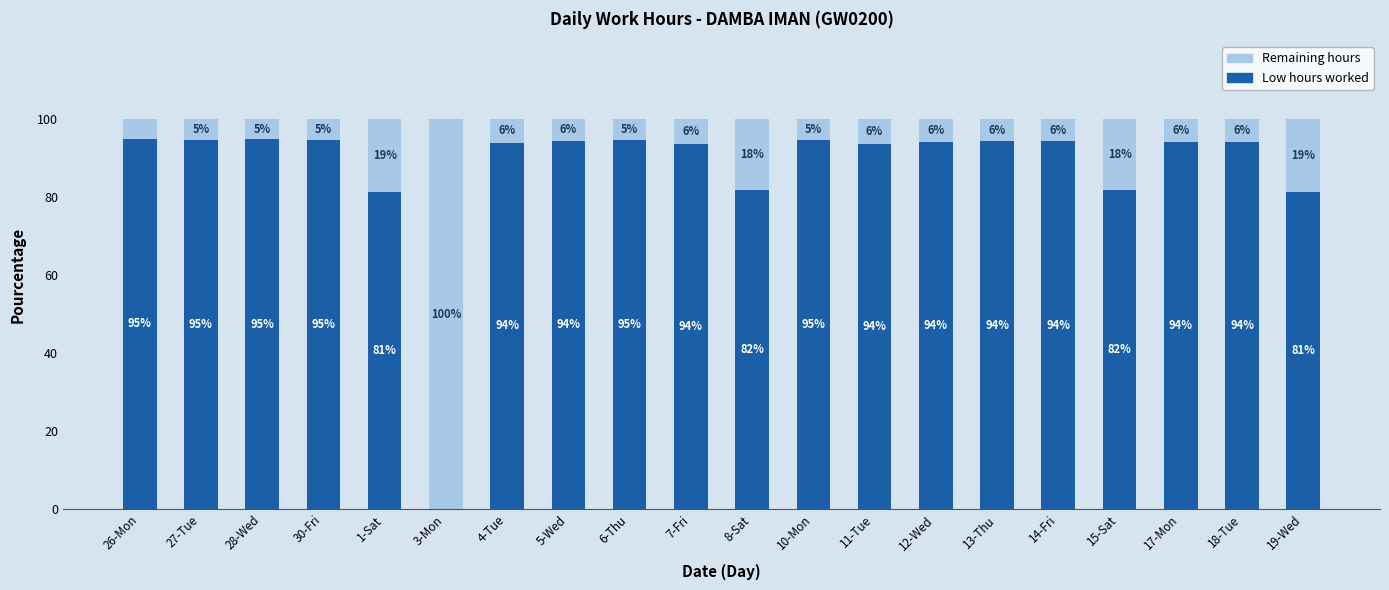

True or false: Low hours worked has a value of 160.6 at 14-Fri.

False